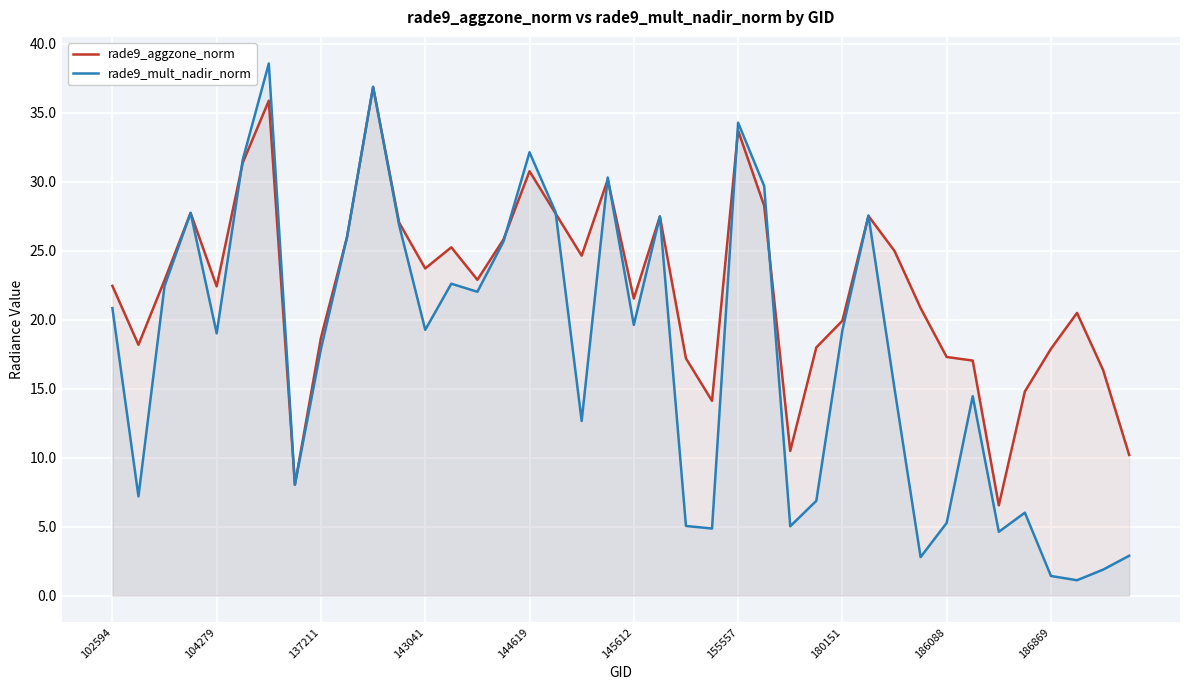

How many interior local peaks does the rade9_aggzone_norm series have?

10